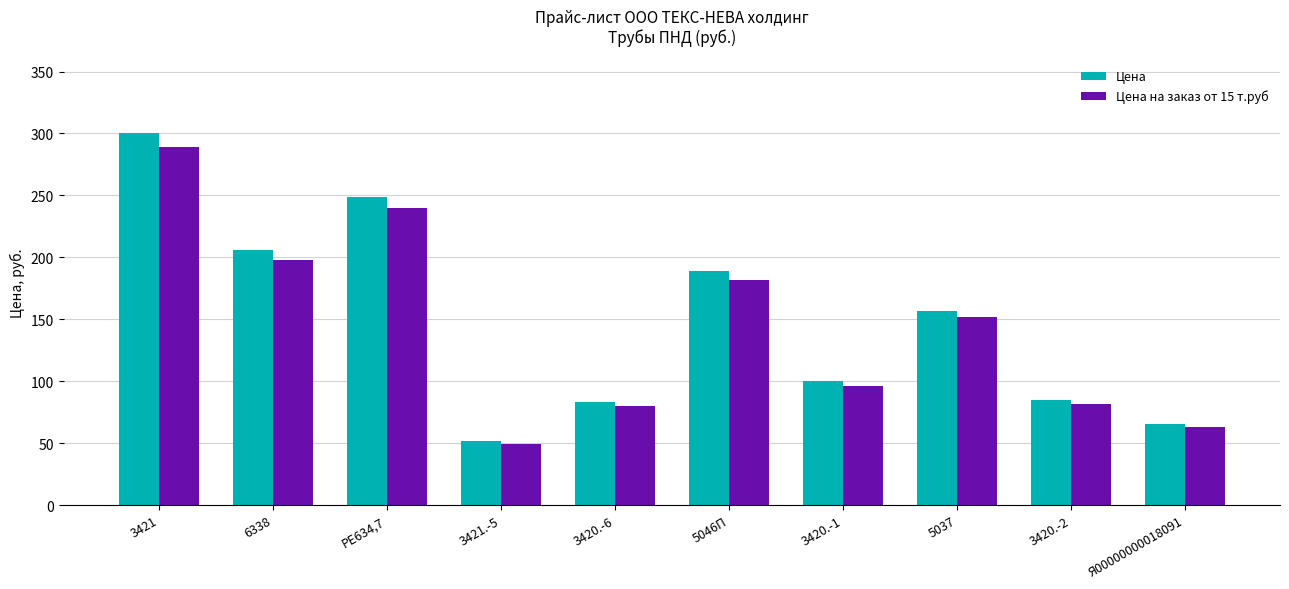

What is the difference between the second highest and minimum values in the Цена series?

197.5